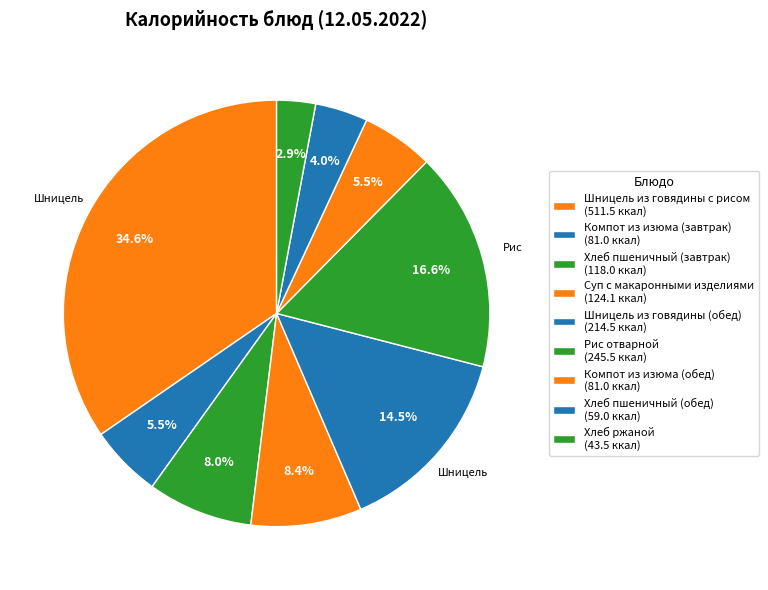

What portion of the pie excludes Компот из изюма (завтрак)?

94.5%